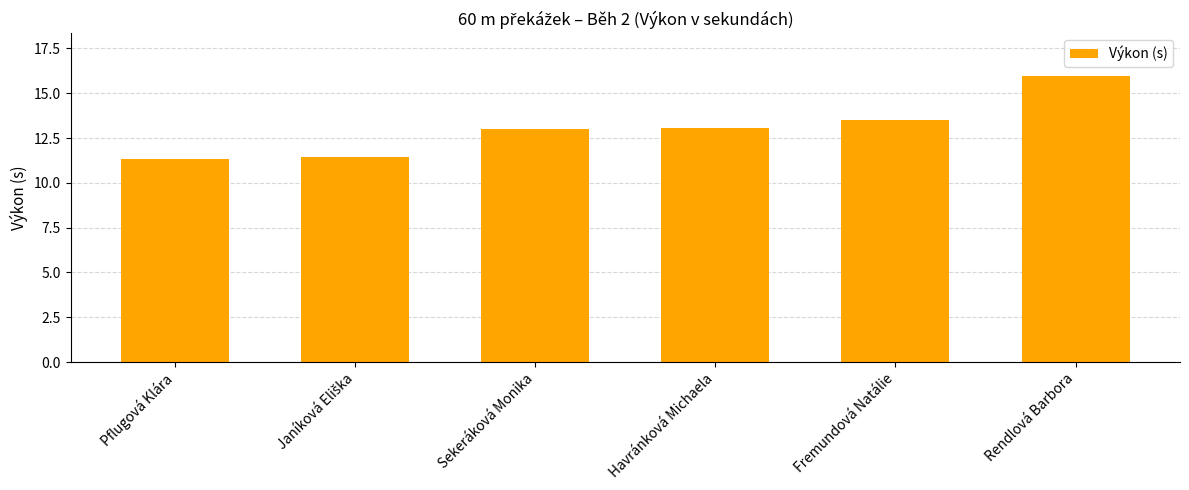

Approximately how many times larger is the value at Fremundová Natálie compared to Havránková Michaela?

1.0